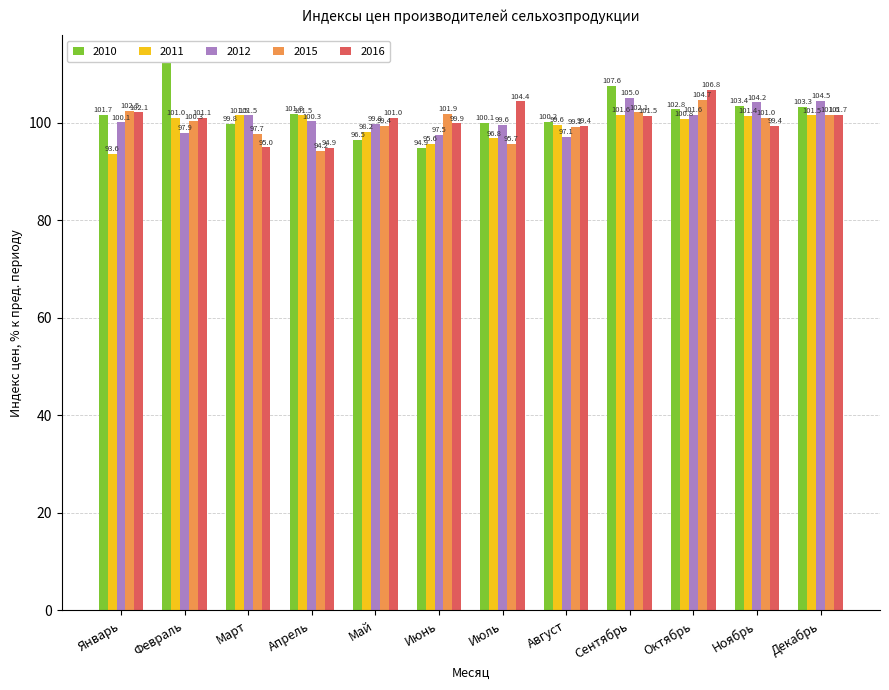

What is the label of the 9th bar from the left?

Сентябрь